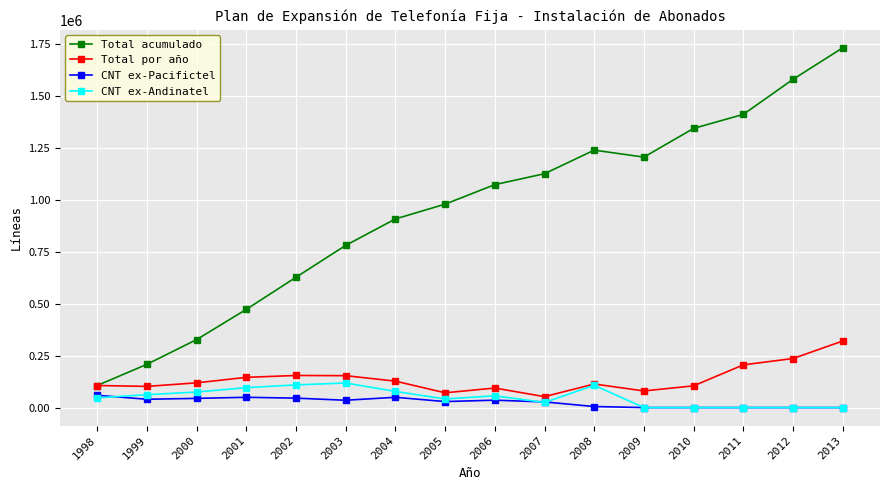

Which series has the largest total across all categories?

Total acumulado